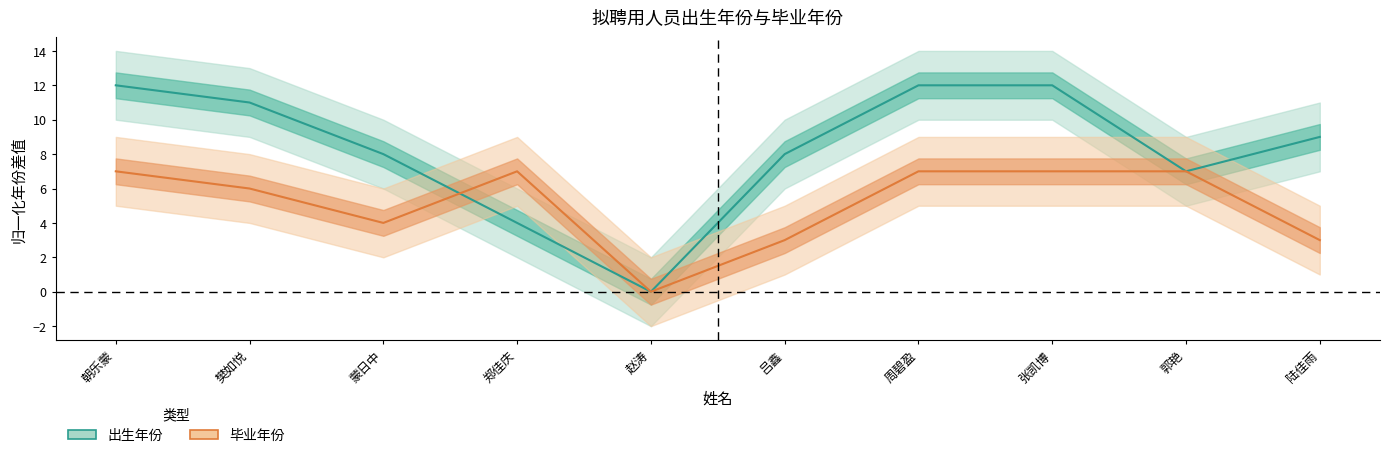

Reading left to right, transcribe all the data shown in this chart.

出生年份: 朝乐蒙=12	樊如悦=11	蒙日中=8	郑佳庆=4	赵涛=0	吕鑫=8	周碧盈=12	张凯博=12	郭艳=7	陆佳雨=9
毕业年份: 朝乐蒙=7	樊如悦=6	蒙日中=4	郑佳庆=7	赵涛=0	吕鑫=3	周碧盈=7	张凯博=7	郭艳=7	陆佳雨=3